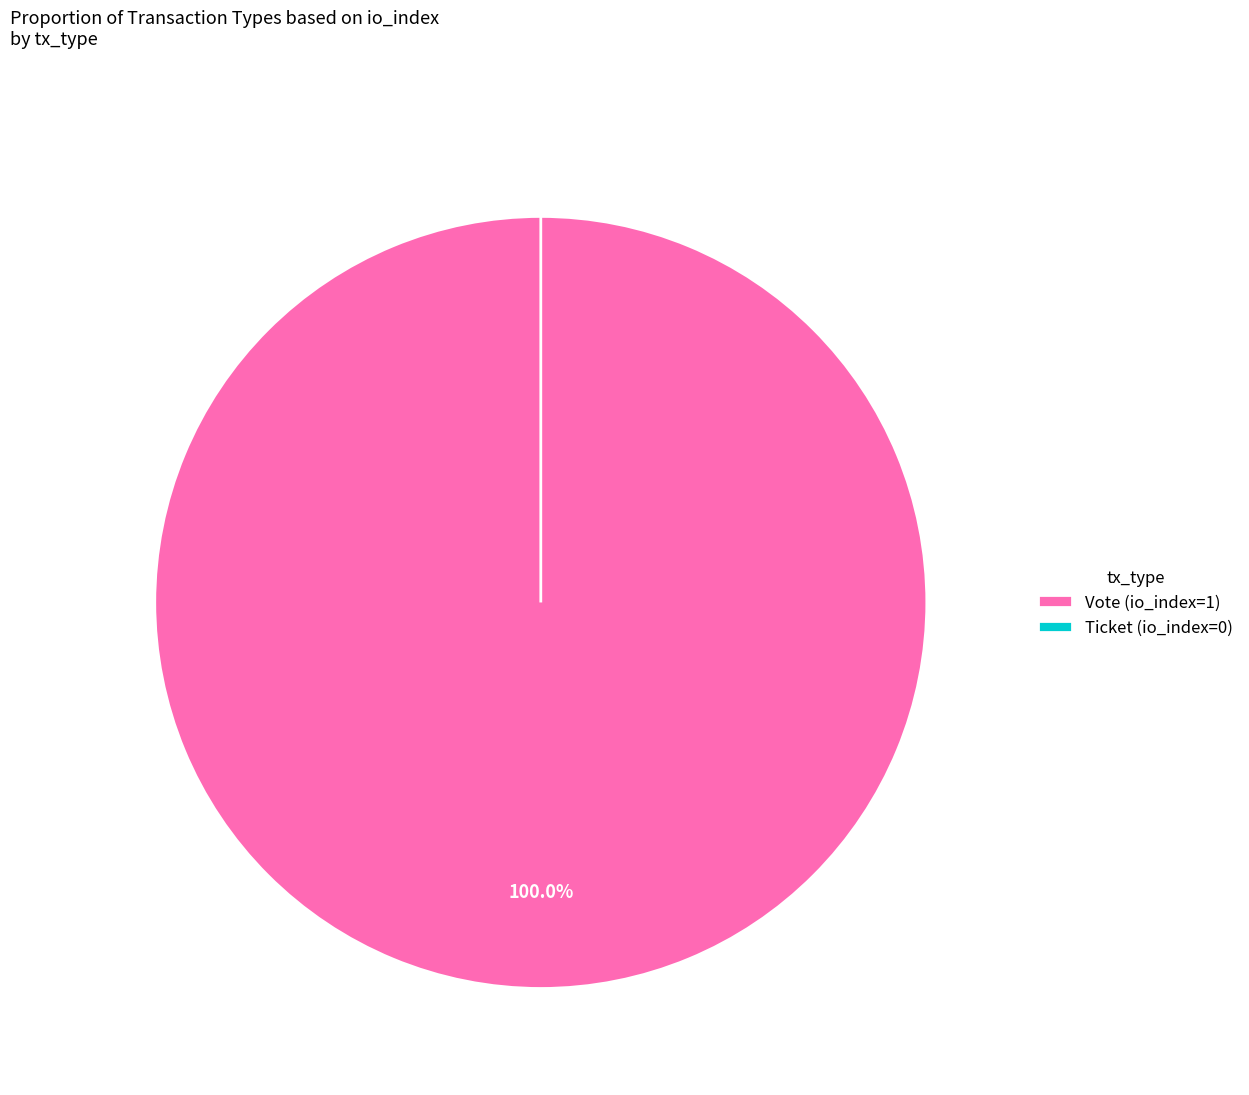

To the nearest percent, what percentage of the pie is Vote (io_index=1)?

100%